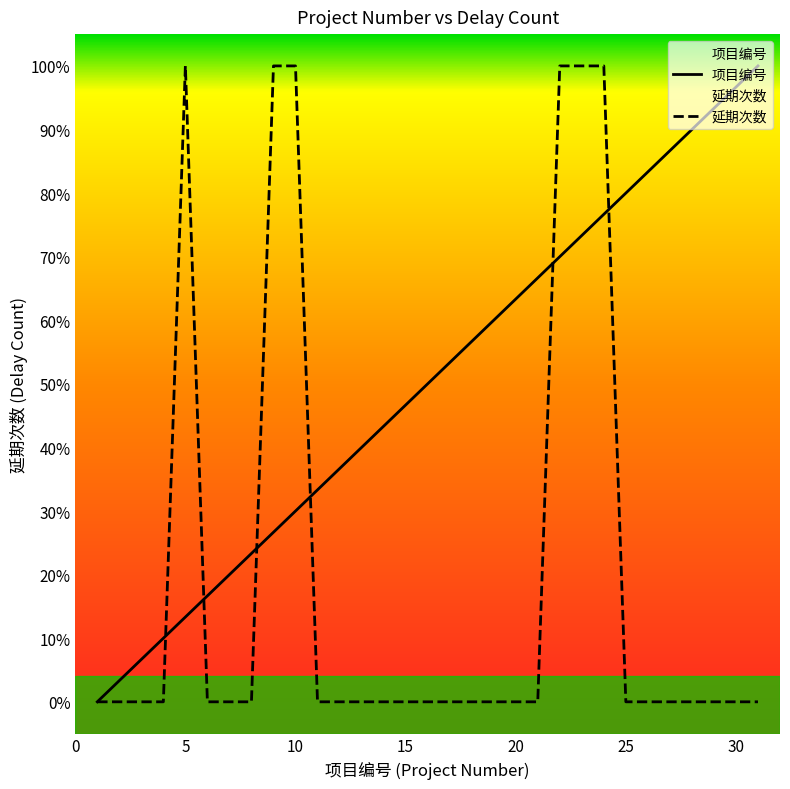

Between 21 and 25, which series saw the biggest shift?

项目编号